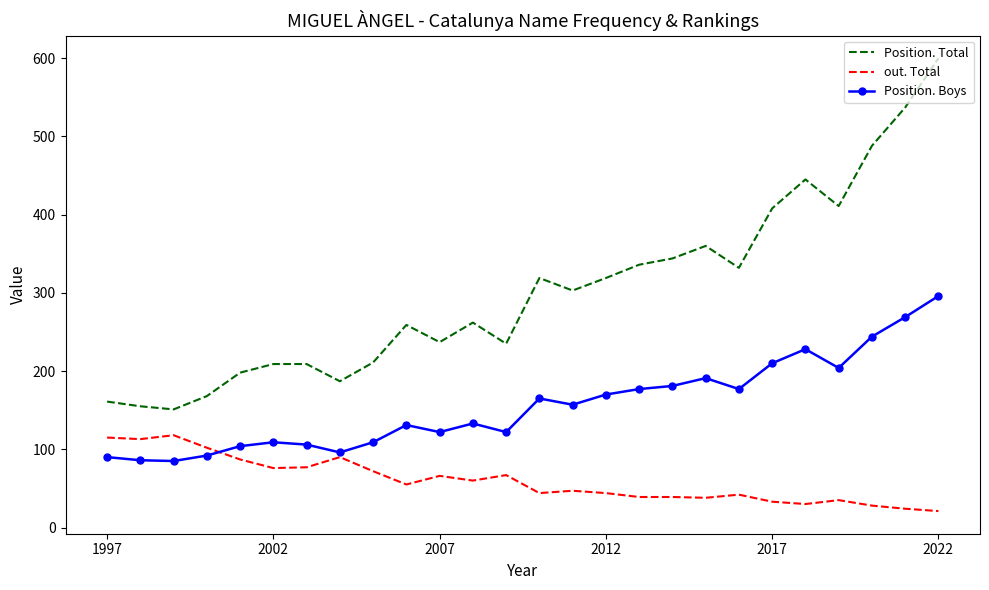

What are all the series names shown in the legend?

Position. Total, out. Total, Position. Boys